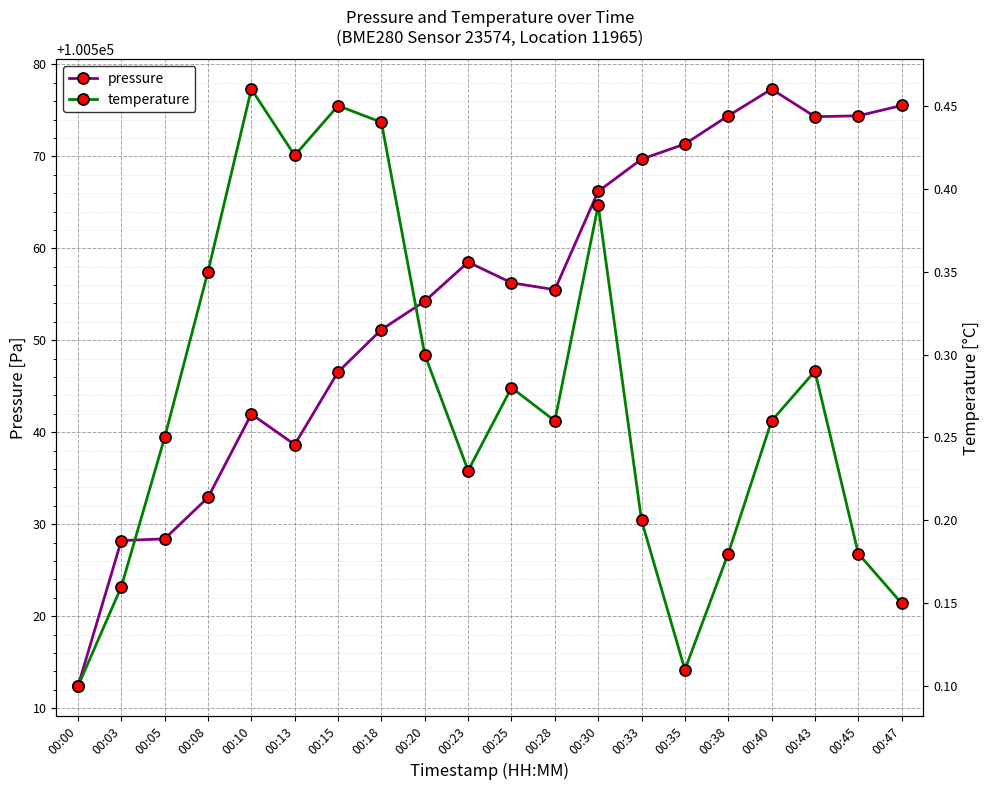

What is the average value of the temperature series?

0.3